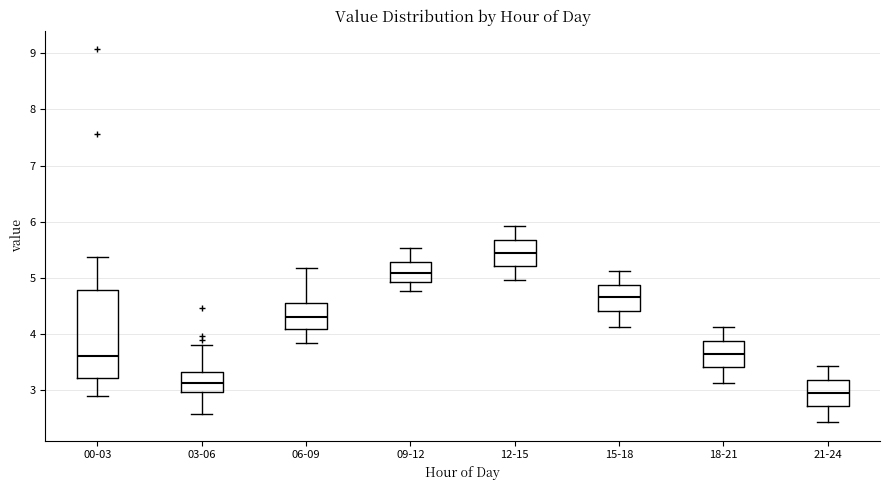

Comparing the boxes themselves (not the whiskers), which one is the tallest?

00-03